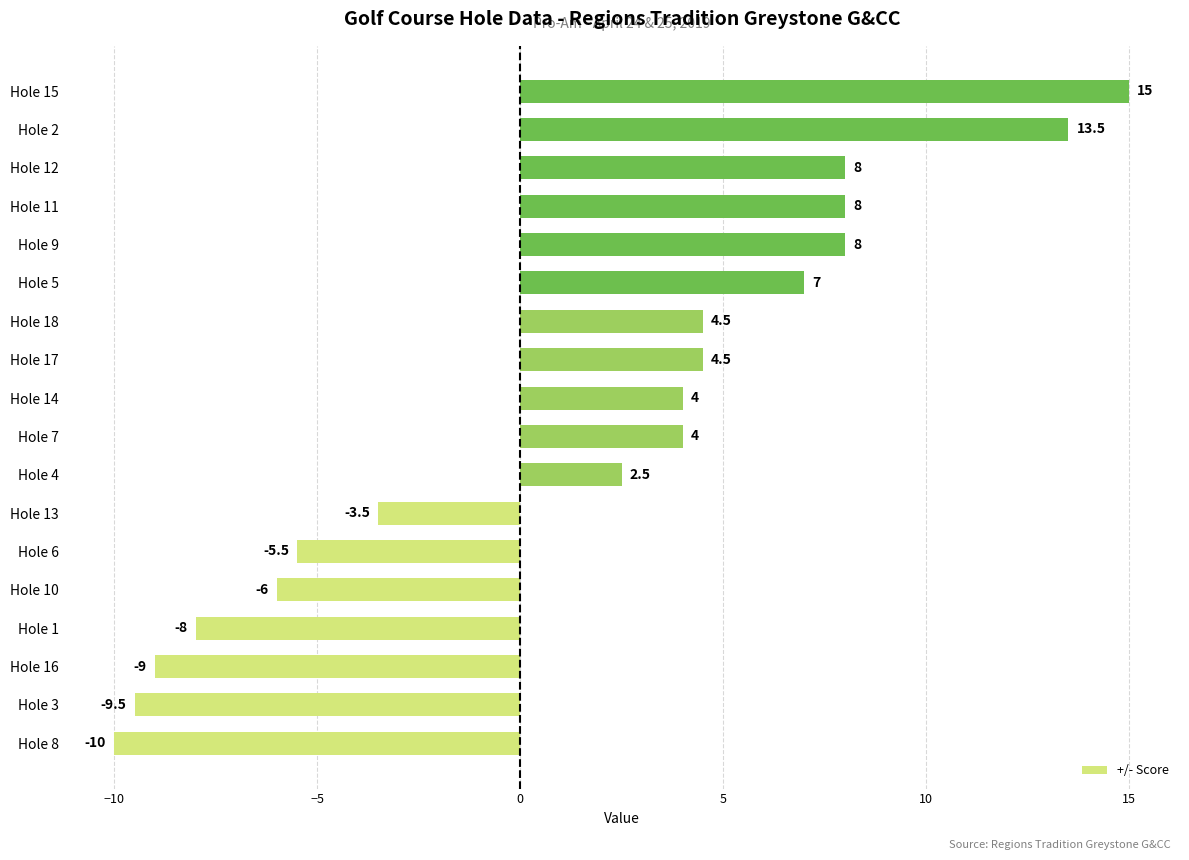

Where is the data nearest to the value 2?

Hole 4